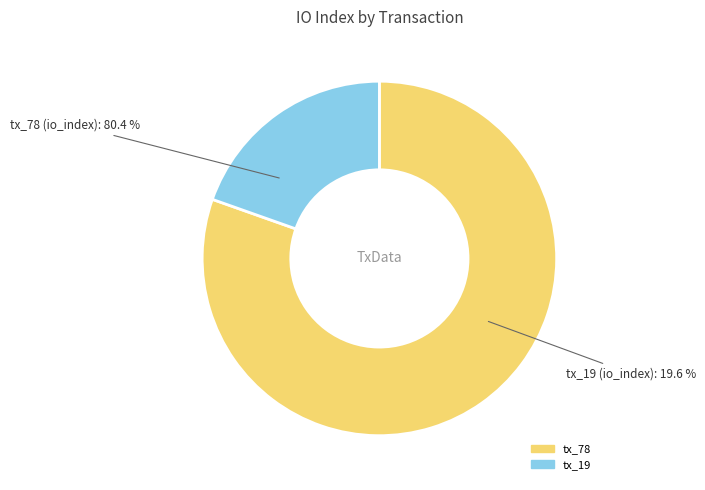

To the nearest percent, what is the average slice percentage?

50%